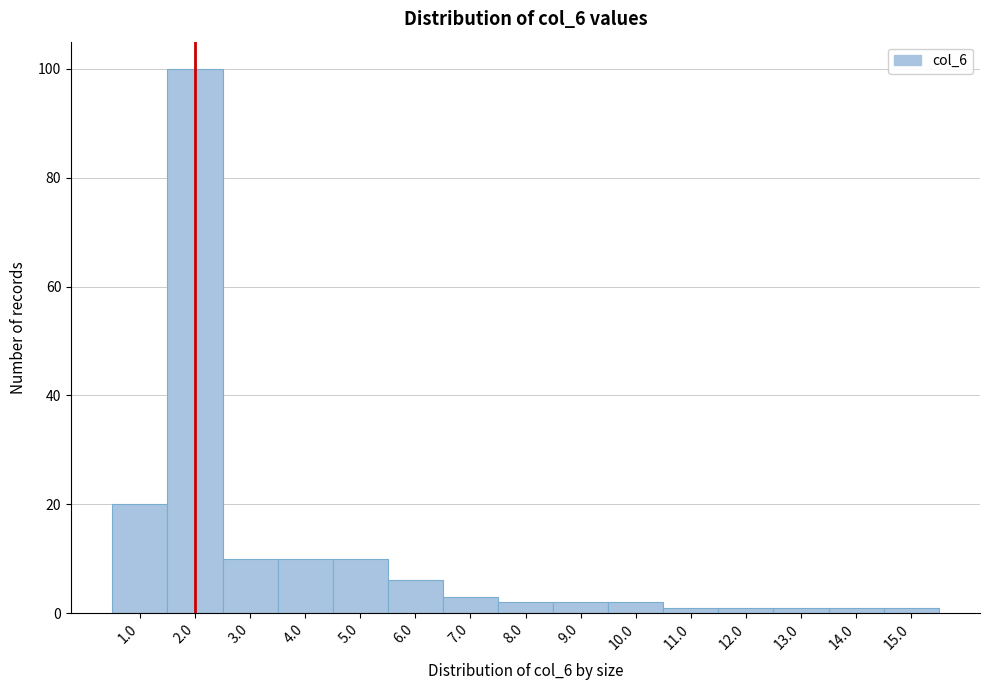

How tall is the bar that spans 4.5 to 5.5 on the x-axis? The values are not printed on the chart, so give them approximately, as read against the axis.

10